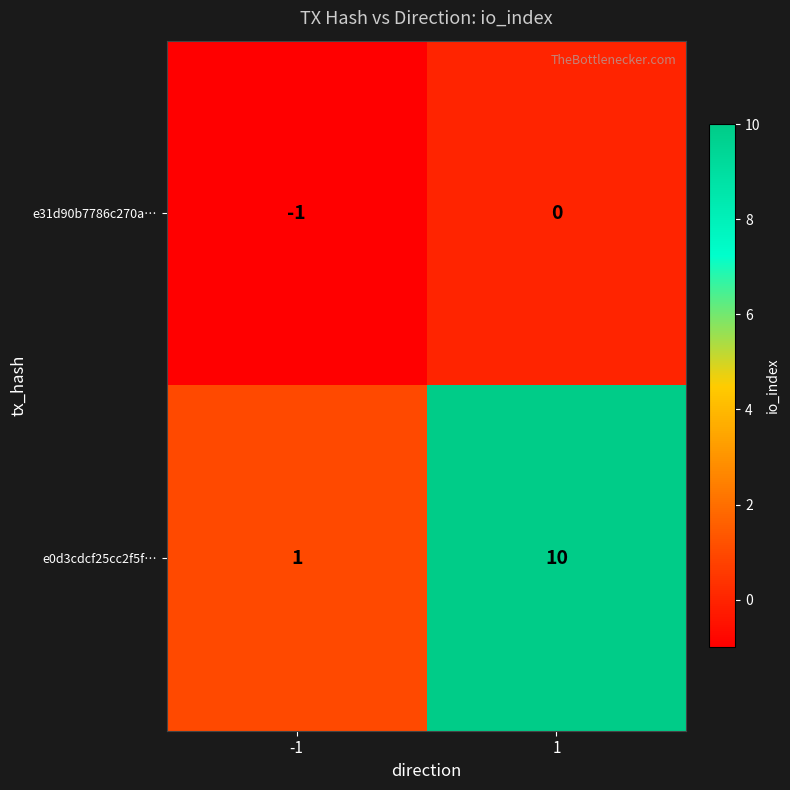

True or false: e31d90b7786c270a… has a value of -1 at 1.

False